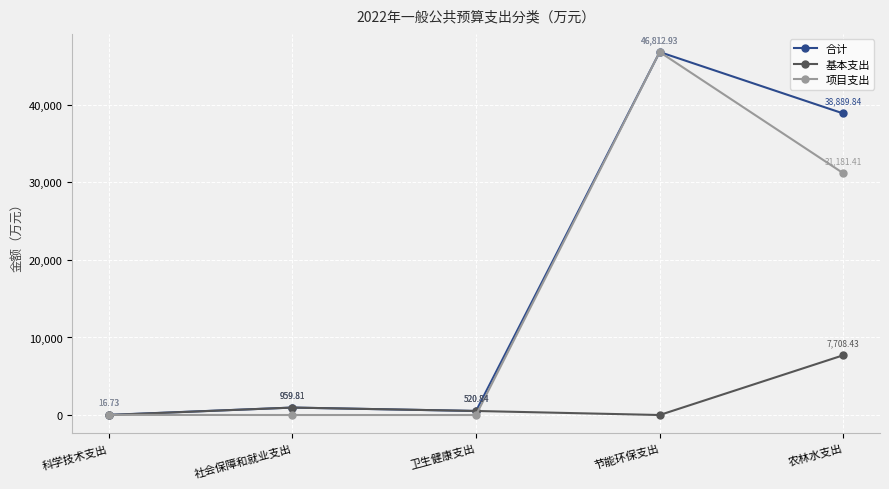

How many lines are shown in the chart?

3